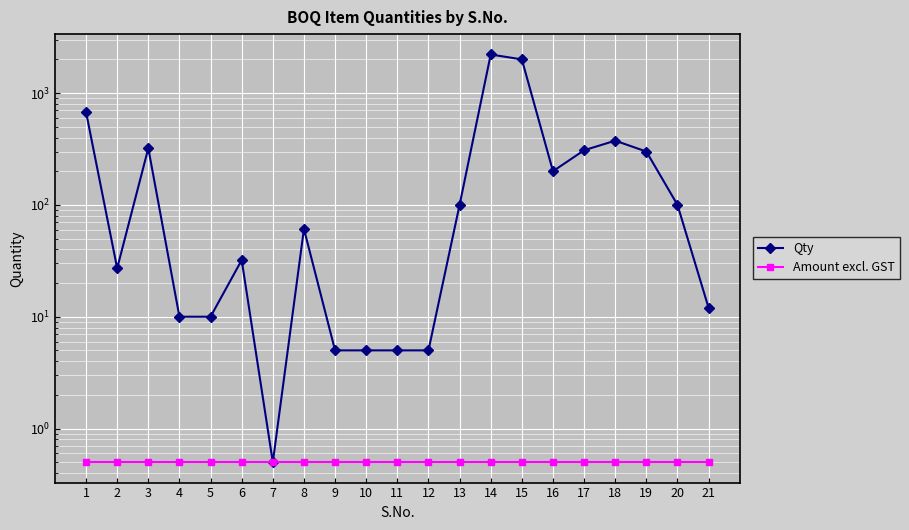

True or false: Amount excl. GST and Qty intersect in this chart.

False